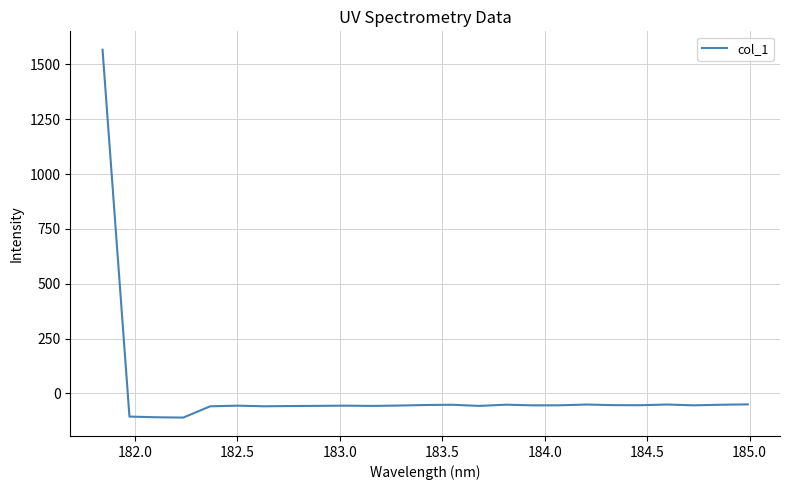

What is the greatest value displayed?

1566.4